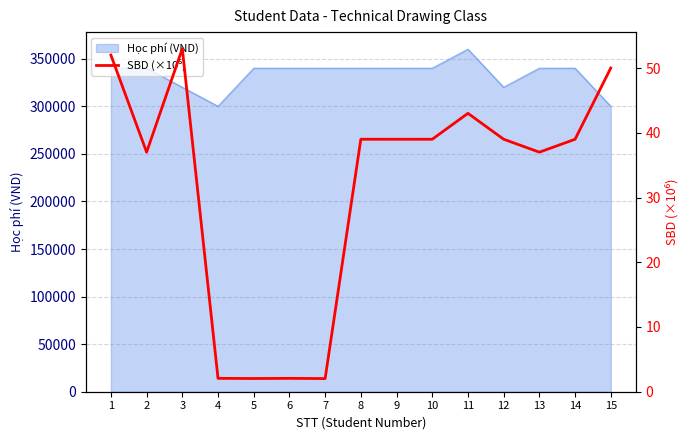

True or false: the data has more than 2 interior local peaks.

True